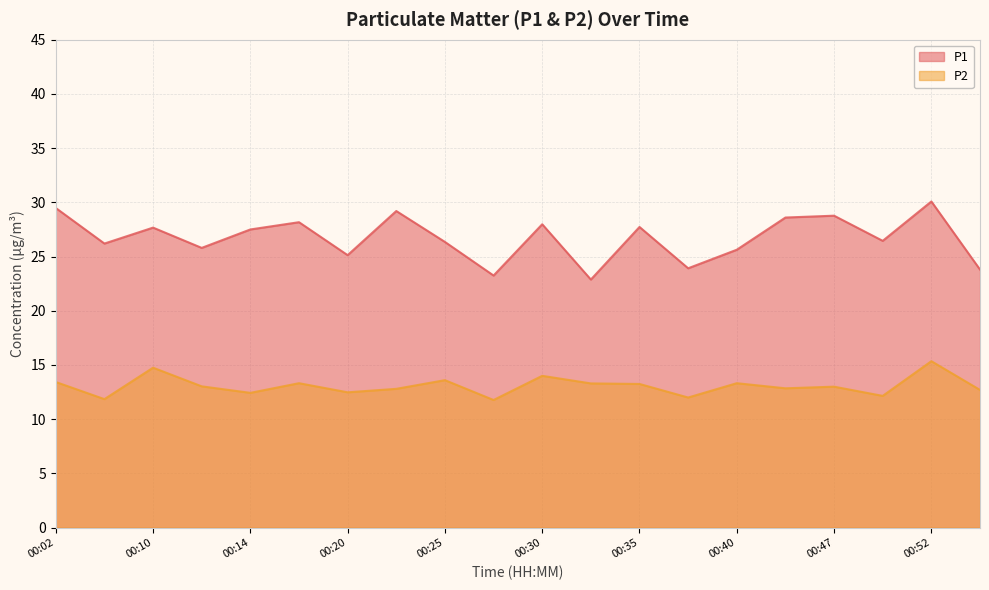

What is the difference between the highest and lowest values at 00:35?

14.5